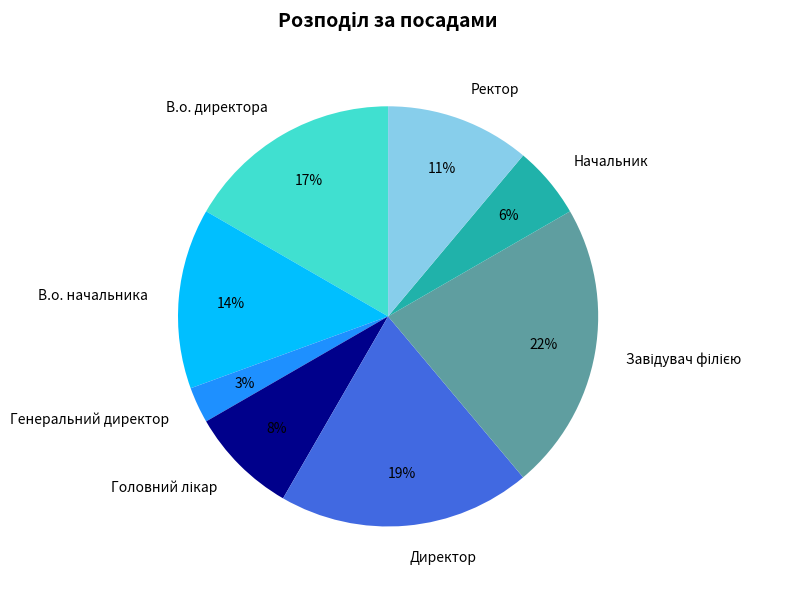

The Начальник slice represents 6% of the pie. True or false?

True